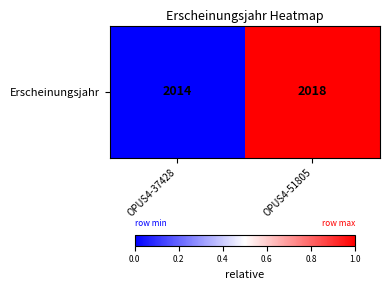

Rank the categories by value from lowest to highest.

OPUS4-37428, OPUS4-51805